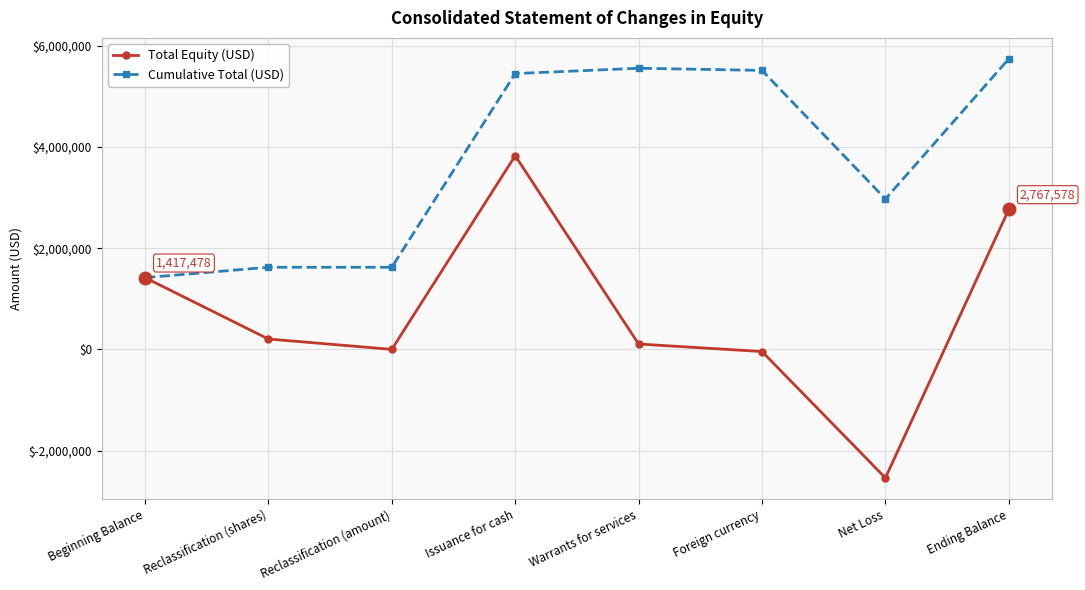

Where is Cumulative Total (USD) nearest to the value 3578650?

Net Loss